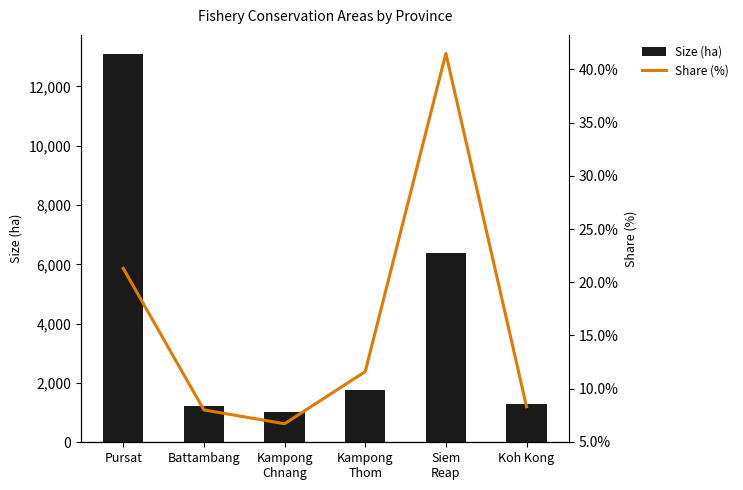

At which label does Size (ha) reach its minimum?

Kampong
Chnang